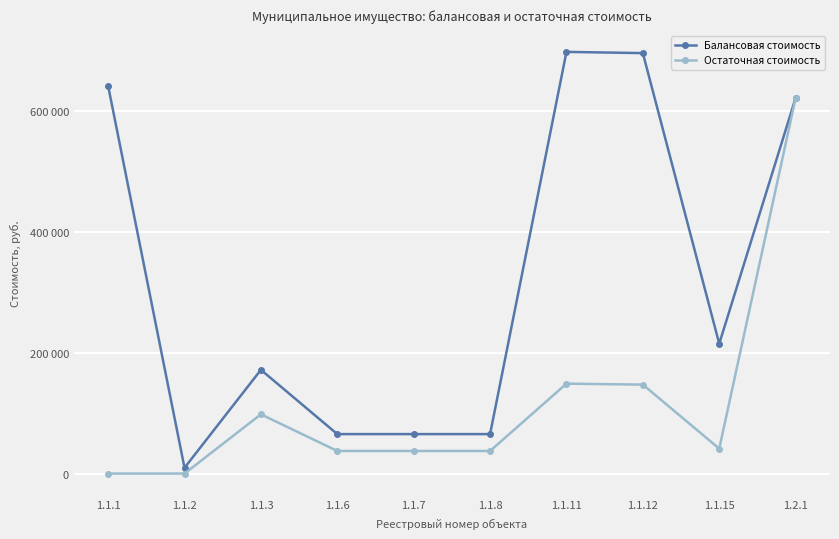

True or false: Остаточная стоимость has more than 2 interior local peaks.

False